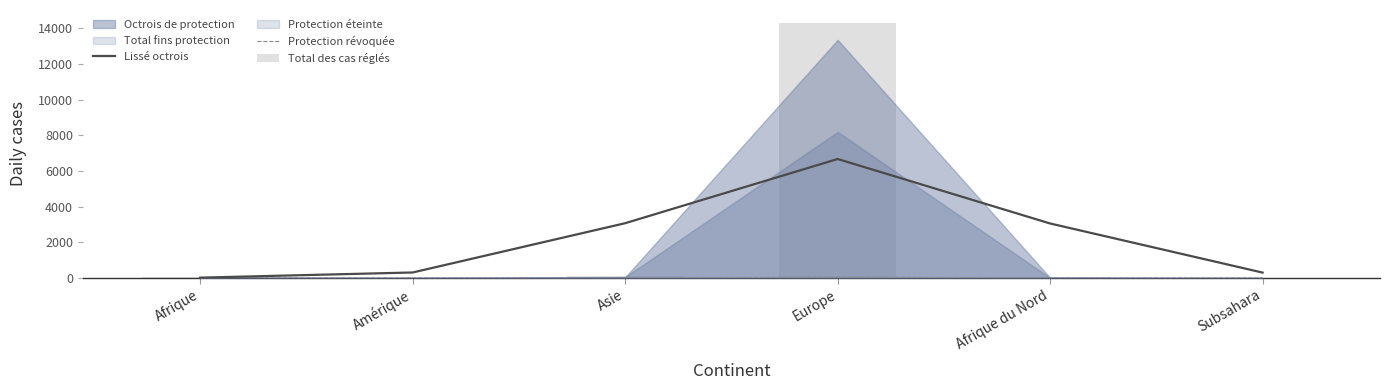

Which has a higher value, Afrique or Asie?

Asie